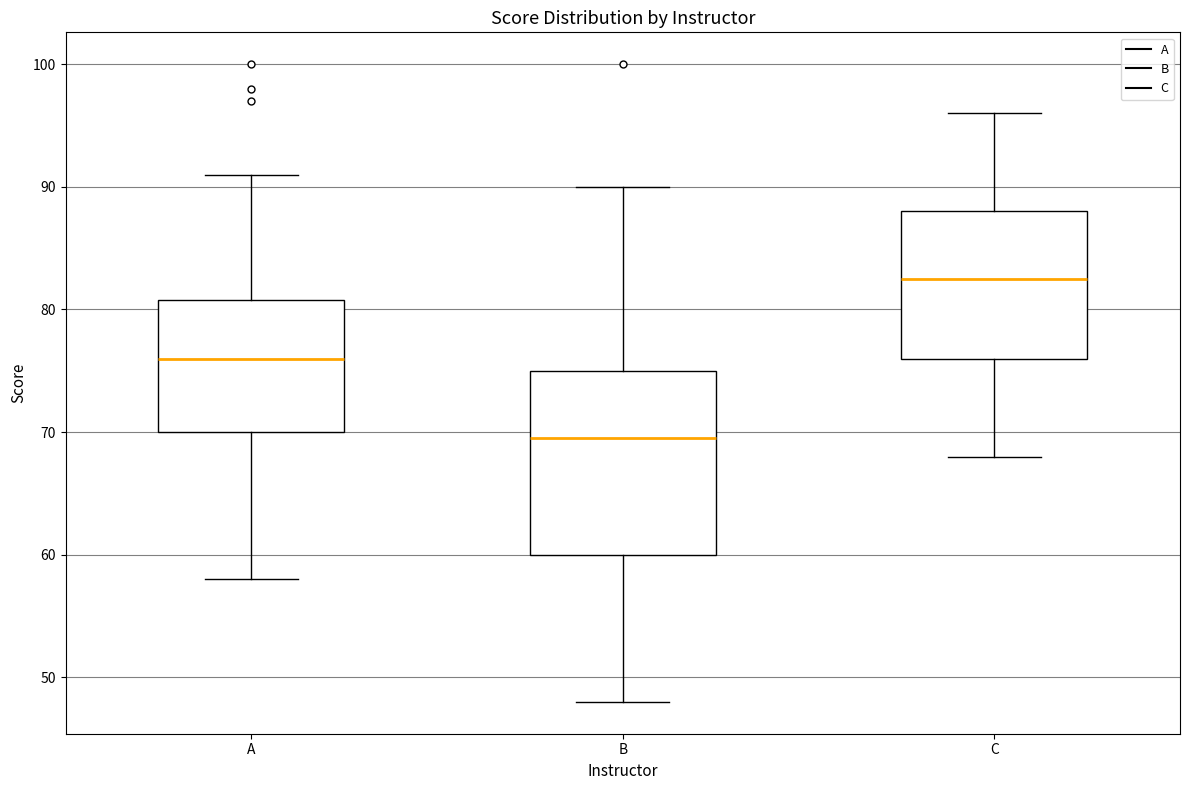

Reading left to right, transcribe this box plot: for each box, give where its median line is, the range the box spans, and where its two whiskers end, as read against the y-axis. The values are not printed on the chart, so give them approximately, as read against the axis.

A: median 76, box 70 to 81, whiskers 58 to 91
B: median 70, box 60 to 75, whiskers 48 to 90
C: median 83, box 76 to 88, whiskers 68 to 96